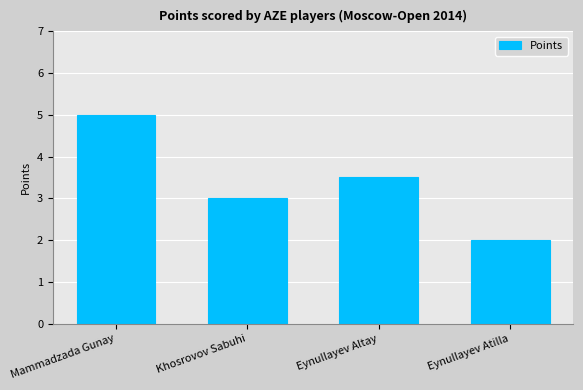

Which has a higher value, Eynullayev Altay or Mammadzada Gunay?

Mammadzada Gunay